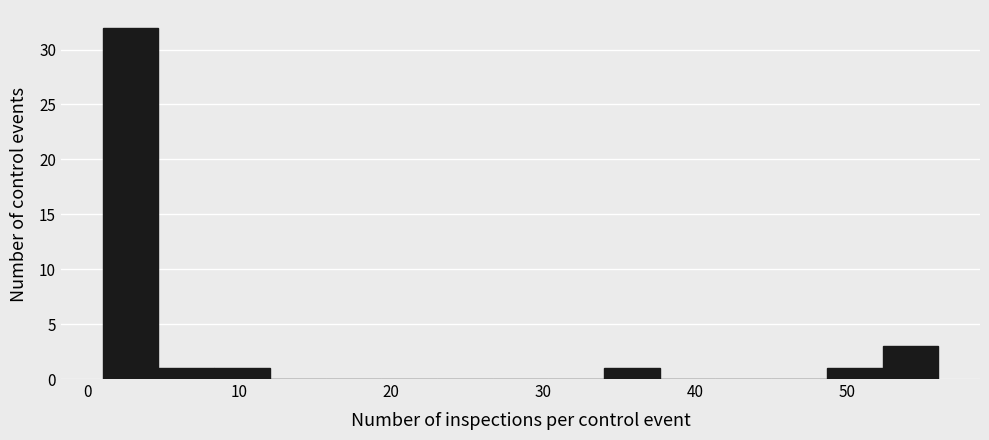

Around what value on the x-axis is the tallest bar? Give the approximate position of its centre, as read against the axis.

3